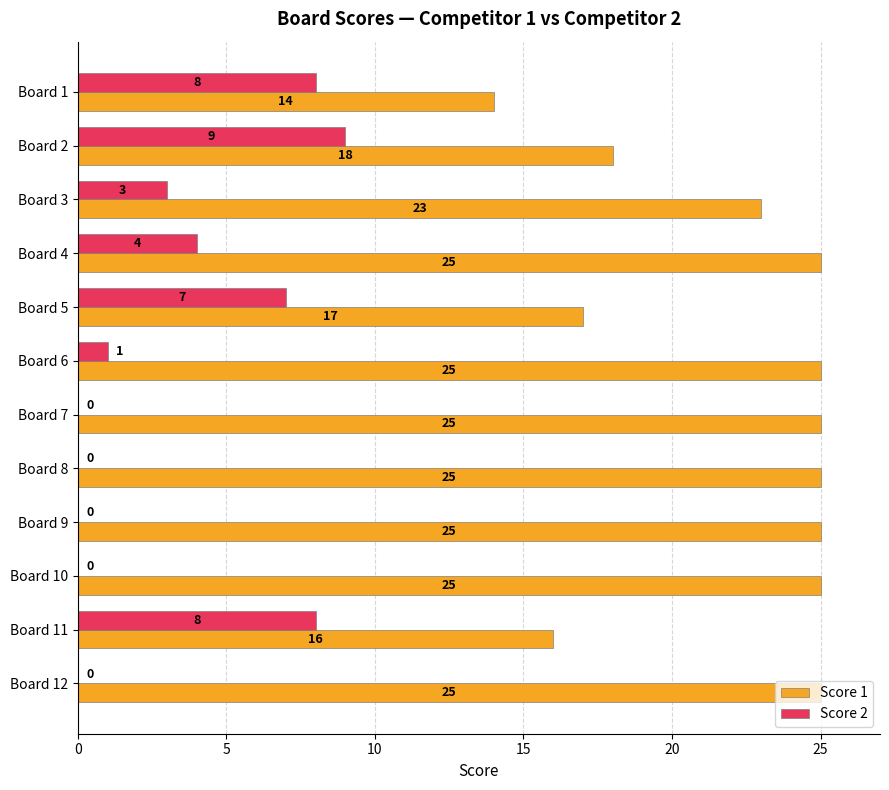

Which series has the largest total across all categories?

Score 1